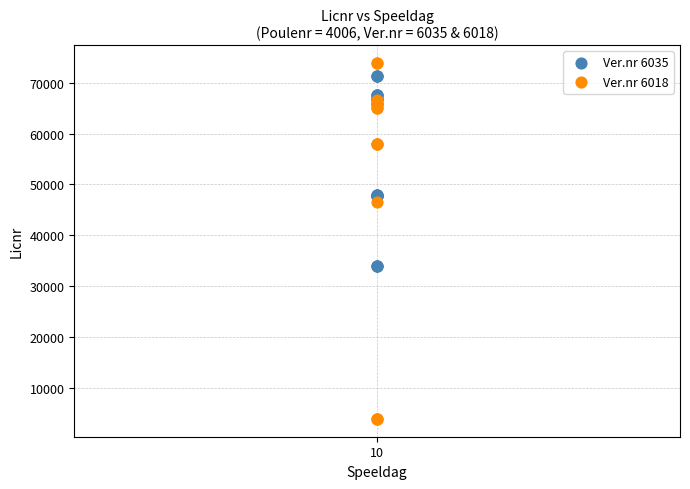

Which series reaches the minimum Y coordinate?

Ver.nr 6018